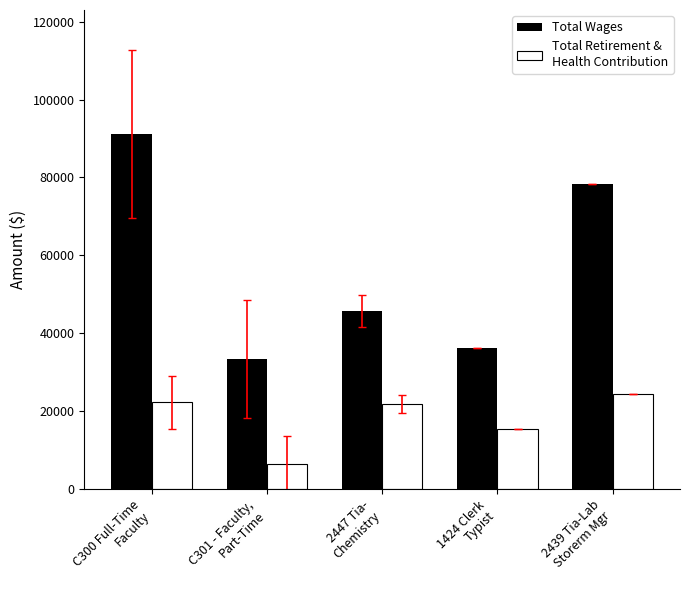

List the series in order of their peak value, highest first.

Total Wages, Total Retirement & Health Contribution